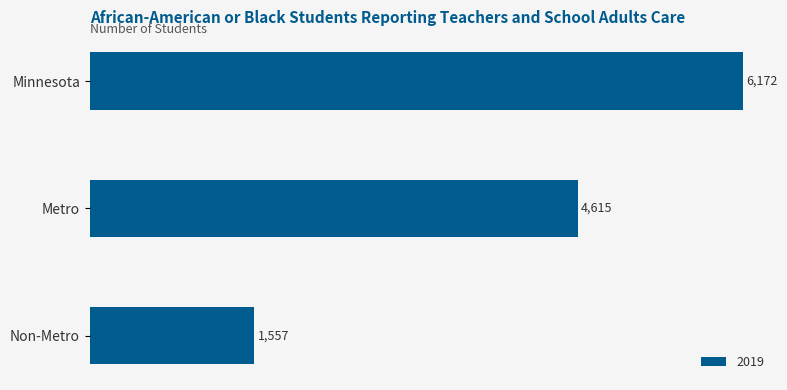

At which label is the value closest to 3864?

Metro